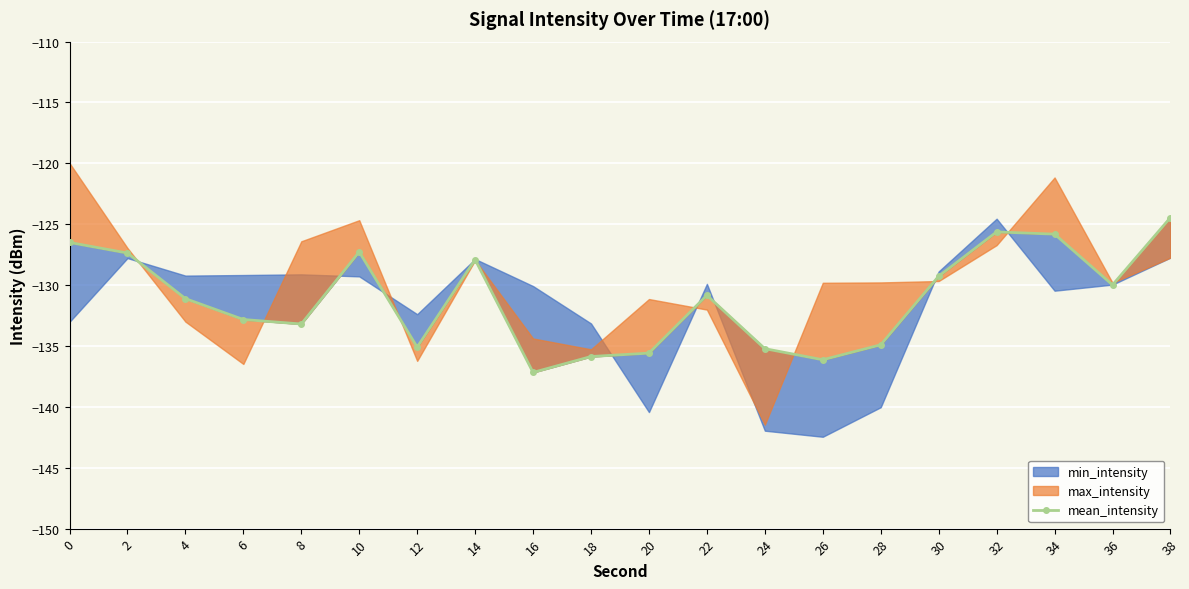

What is the difference between the values at 28 and 20?

0.7